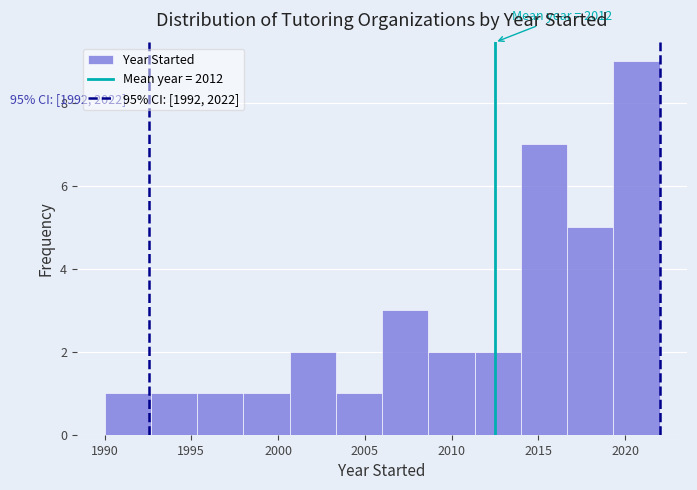

Over which range of the x-axis is the bar tallest?

2019.5 to 2022.0